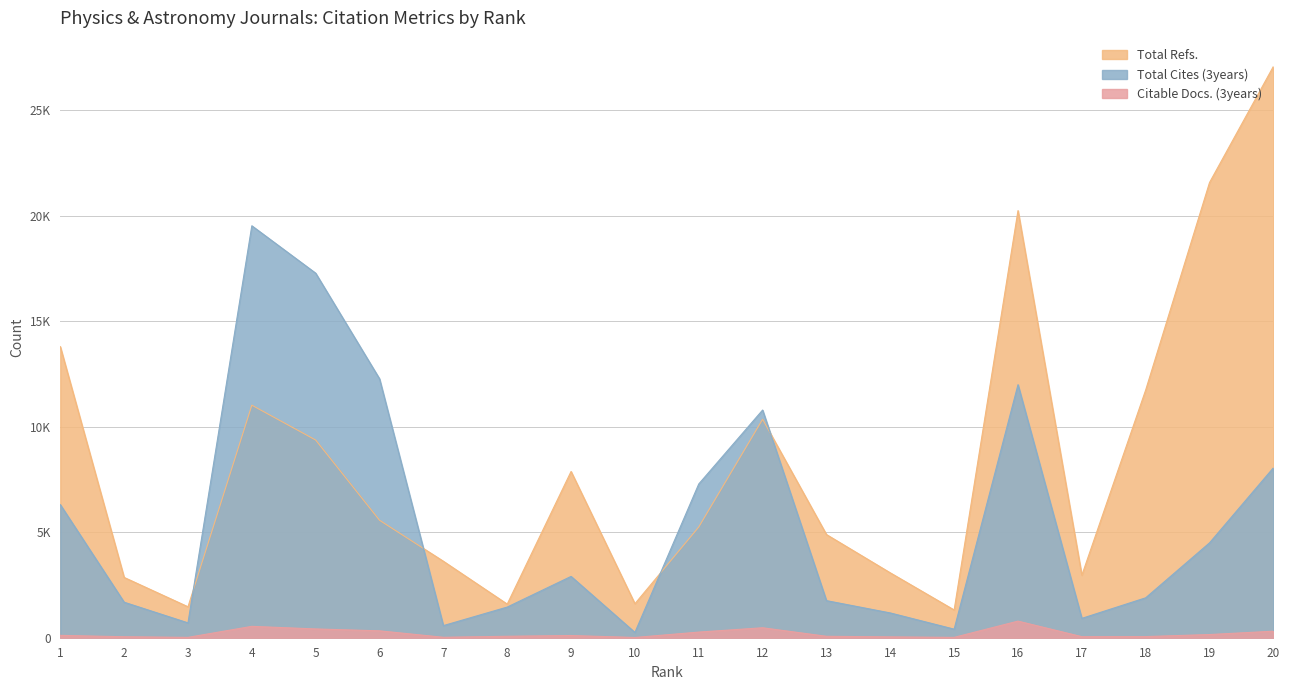

What is the sum of the Total Cites (3years) values at 8 and 12?

12245